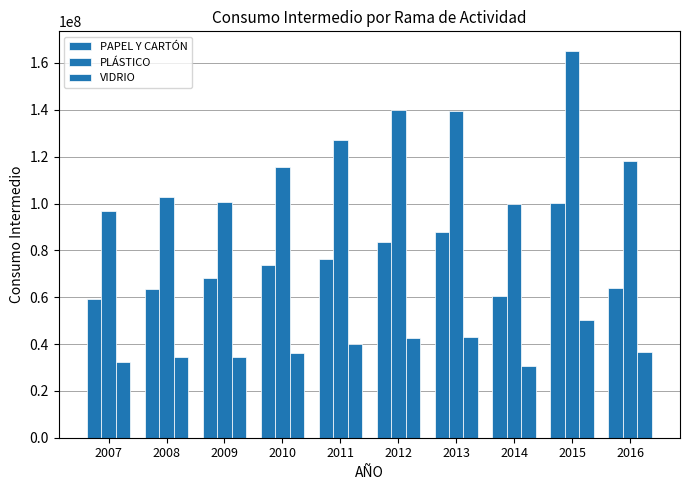

Rank the categories by VIDRIO value from highest to lowest.

2015, 2013, 2012, 2011, 2016, 2010, 2009, 2008, 2007, 2014